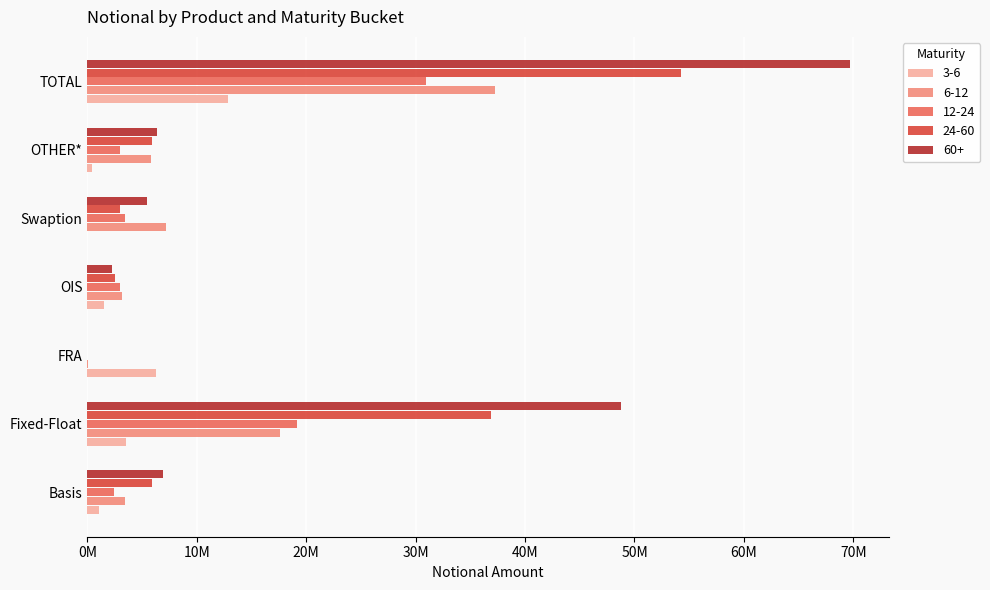

What are all the series names shown in the legend?

3-6, 6-12, 12-24, 24-60, 60+